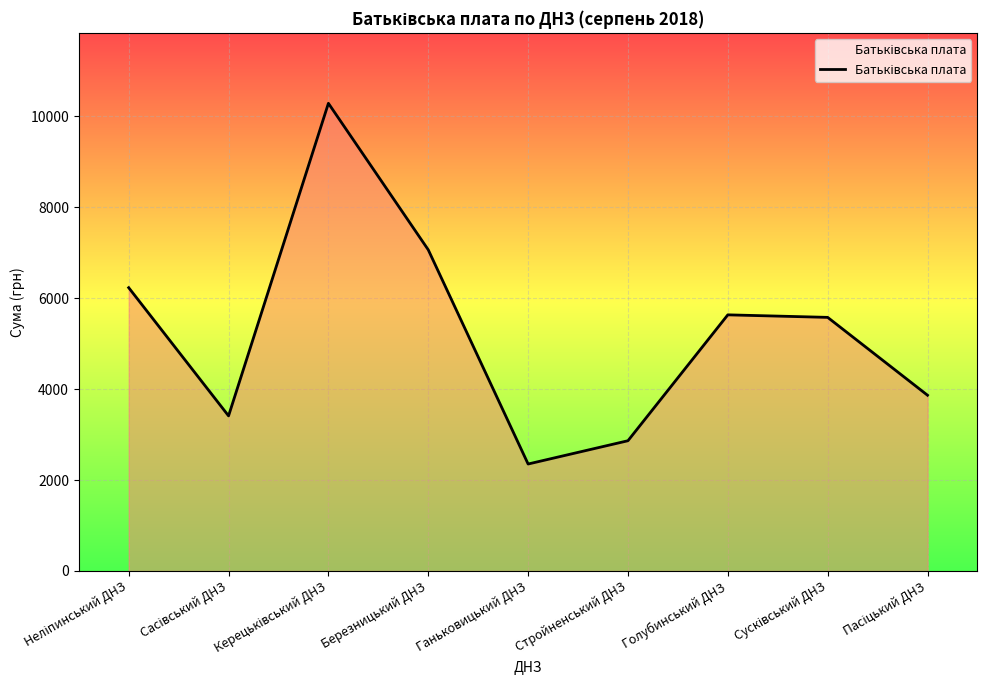

What is the ratio of the value at Голубинський ДНЗ to the value at Ганьковицький ДНЗ?

2.4